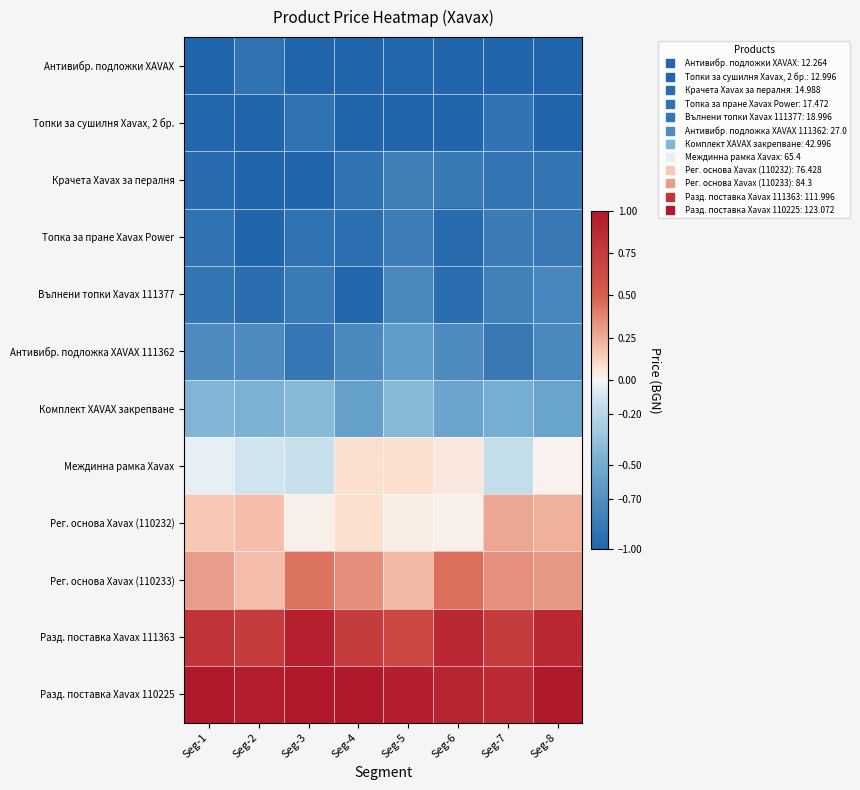

At which category is the sum across all series the highest?

Seg-8